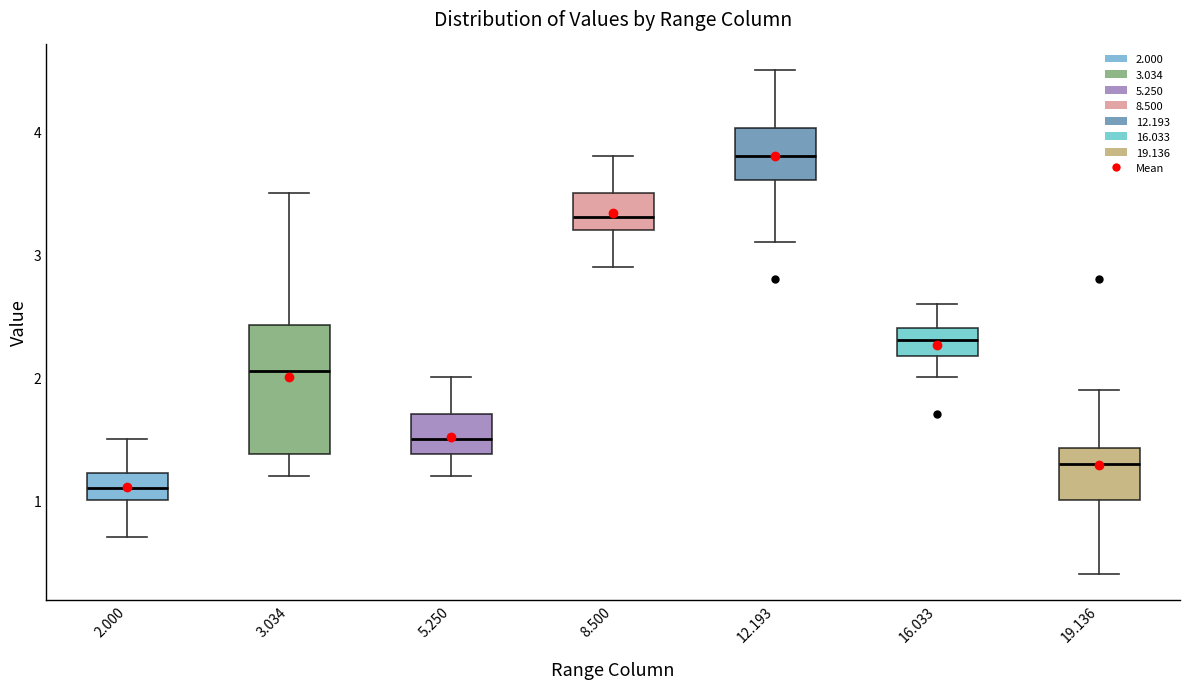

Reading left to right, transcribe this box plot: for each box, give where its median line is, the range the box spans, and where its two whiskers end, as read against the y-axis. The values are not printed on the chart, so give them approximately, as read against the axis.

2.000: median 1.1, box 1.0 to 1.2, whiskers 0.7 to 1.5
3.034: median 2.1, box 1.4 to 2.4, whiskers 1.2 to 3.5
5.250: median 1.5, box 1.4 to 1.7, whiskers 1.2 to 2.0
8.500: median 3.3, box 3.2 to 3.5, whiskers 2.9 to 3.8
12.193: median 3.8, box 3.6 to 4.0, whiskers 3.1 to 4.5
16.033: median 2.3, box 2.2 to 2.4, whiskers 2.0 to 2.6
19.136: median 1.3, box 1.0 to 1.4, whiskers 0.4 to 1.9